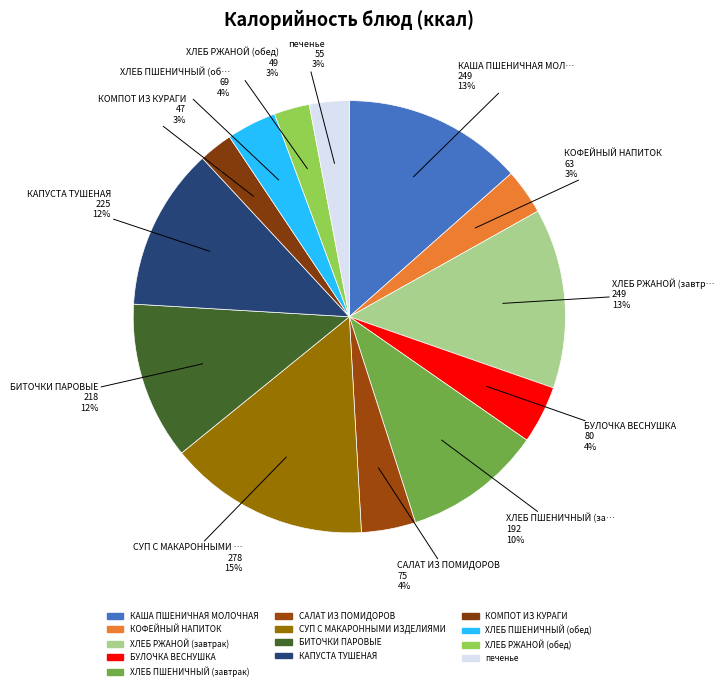

How many segments does this pie chart have?

13